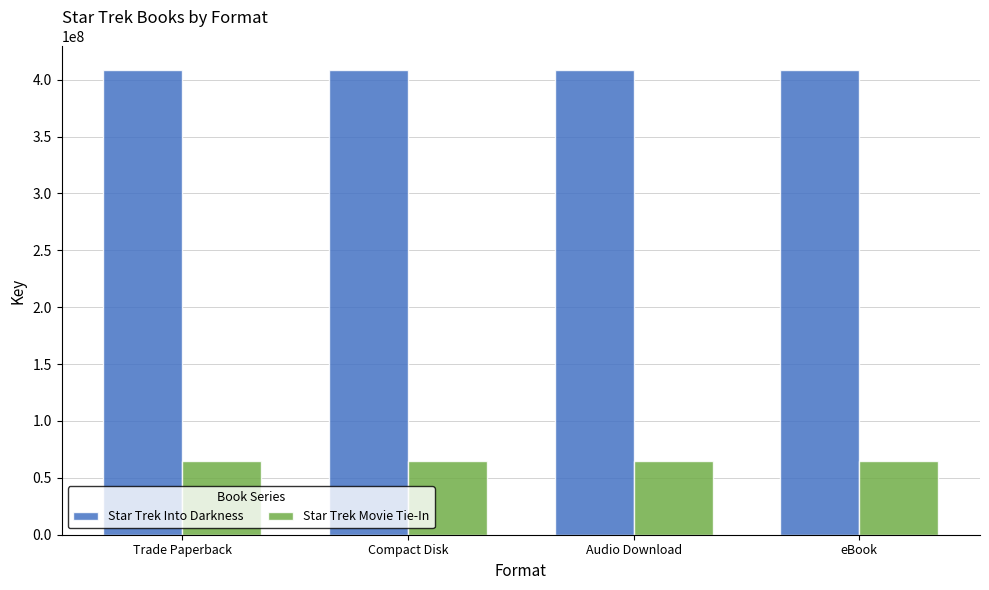

What is the spread (max minus min) of values at Compact Disk?

344159345